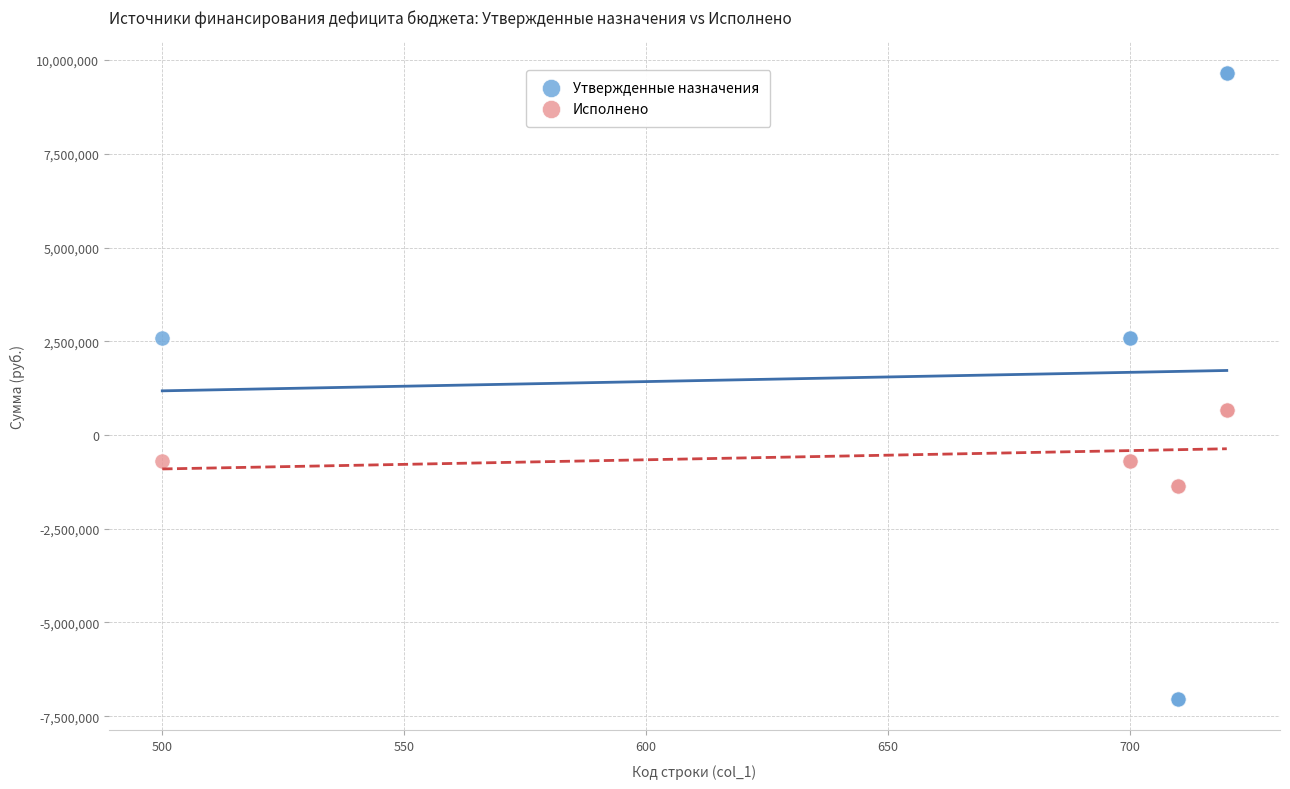

Which series reaches the maximum Y coordinate?

Утвержденные назначения